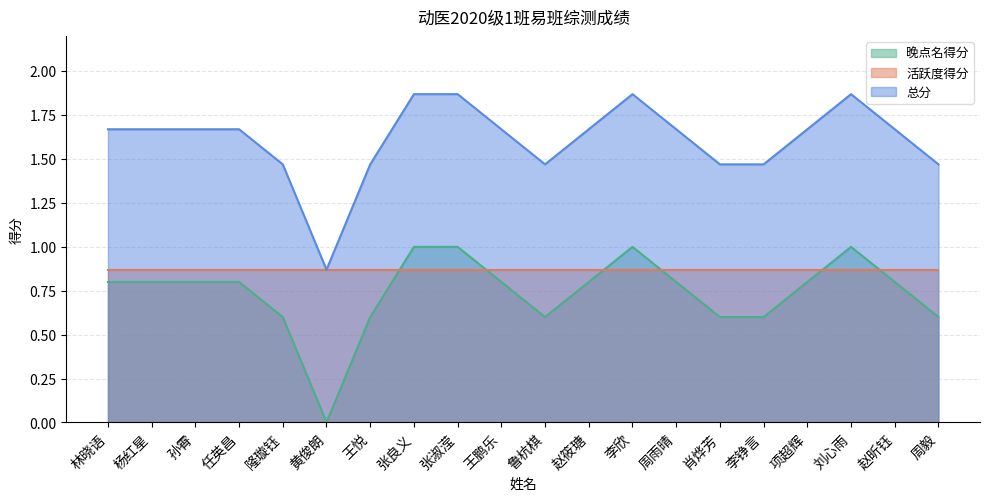

True or false: 总分 has a value of 1.7 at 杨红星.

True